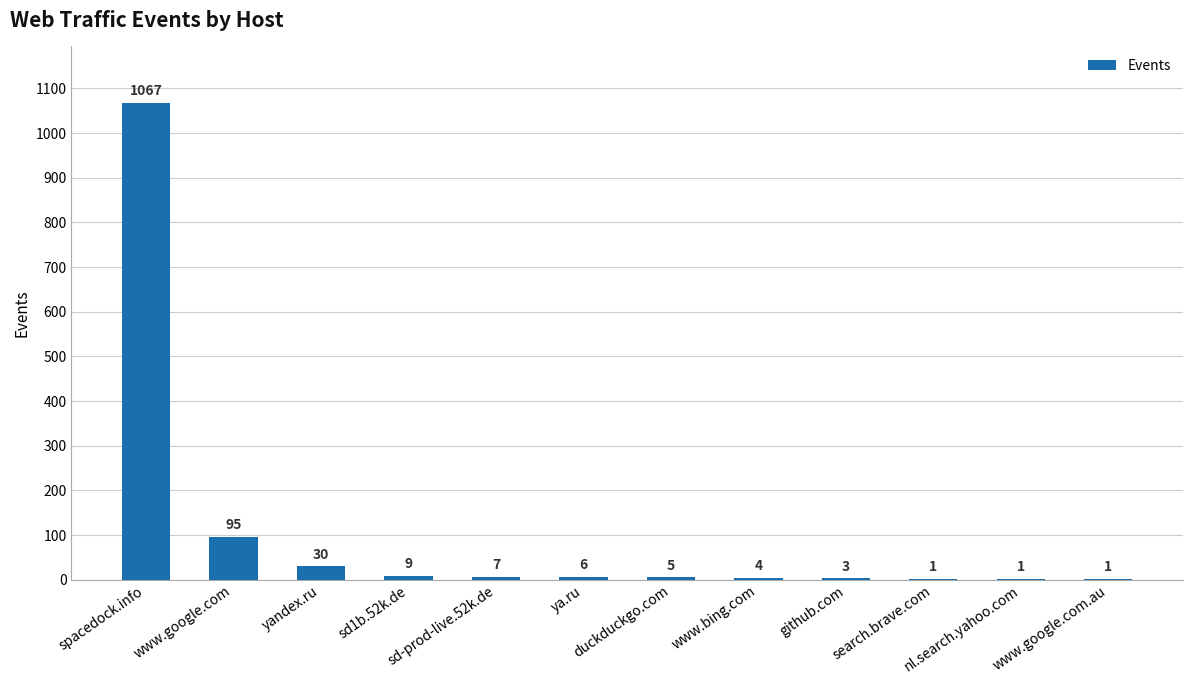

What is the maximum value shown in the chart?

1067